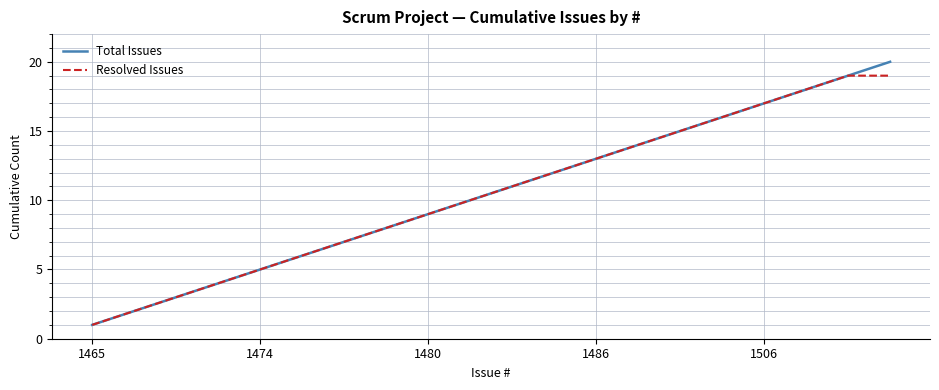

List the series in order of their peak value, highest first.

Total Issues, Resolved Issues